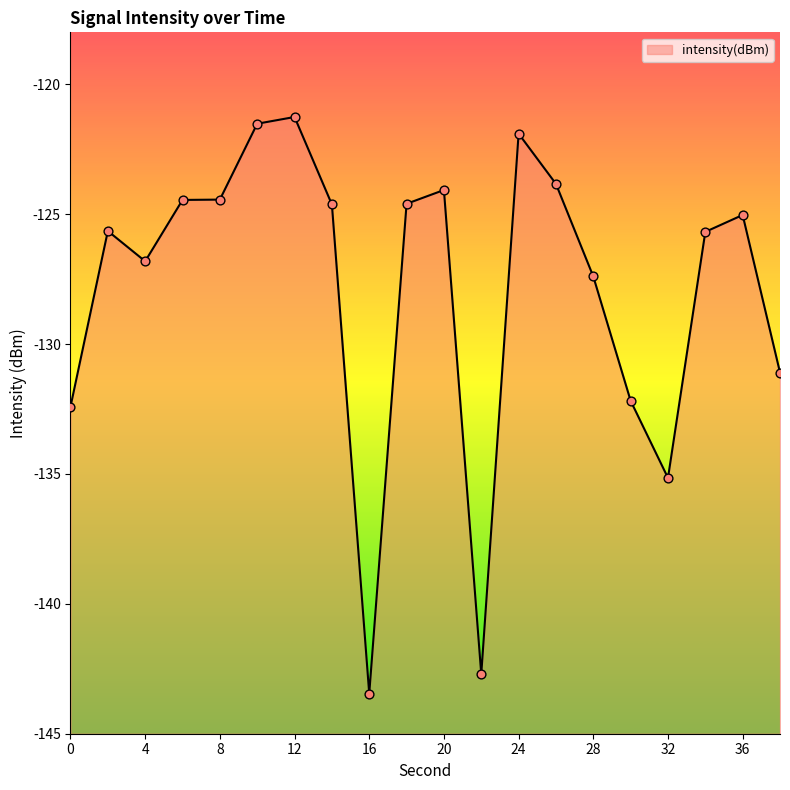

What is the change in value from 0 to 4?

+5.6